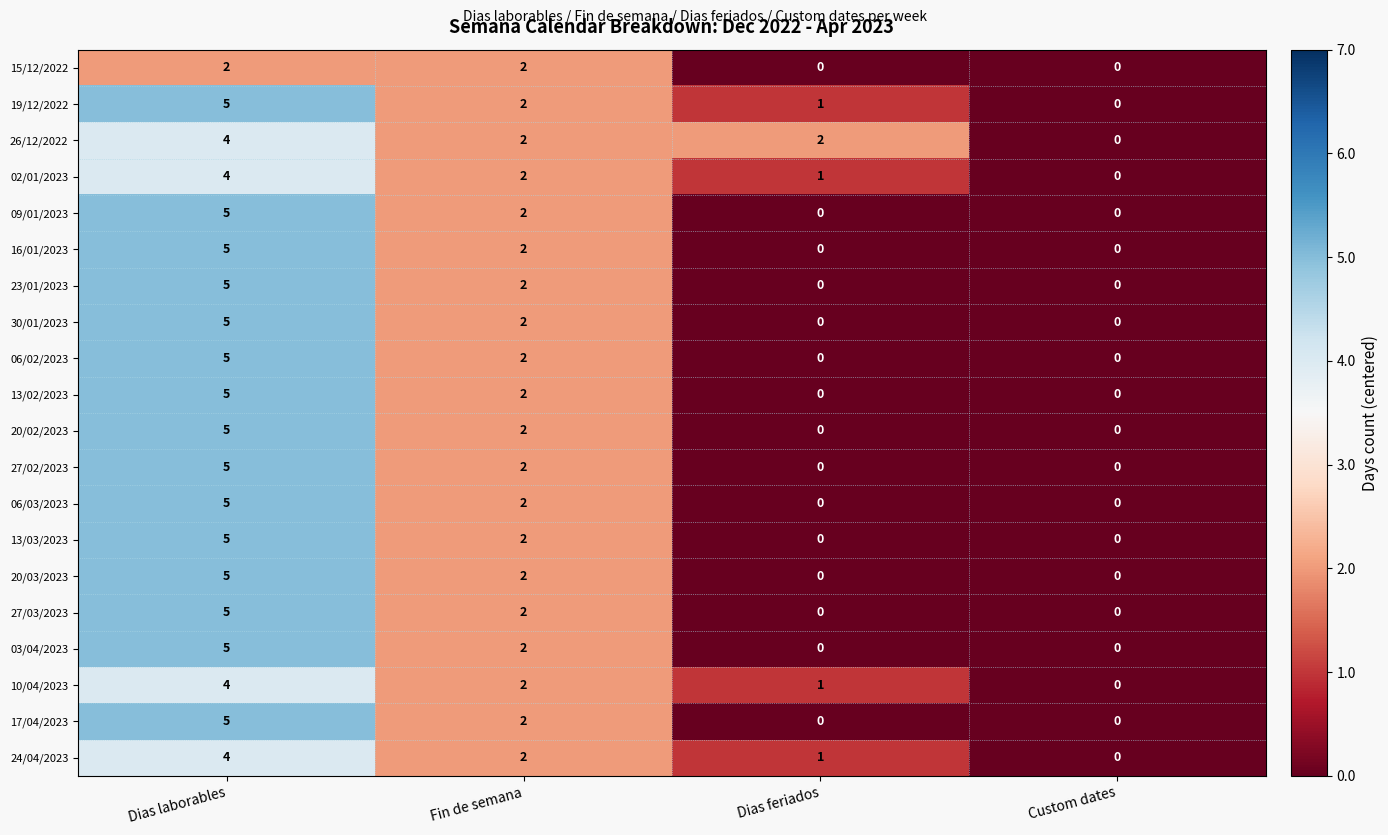

At which label does 13/03/2023 first exceed 2?

Dias laborables